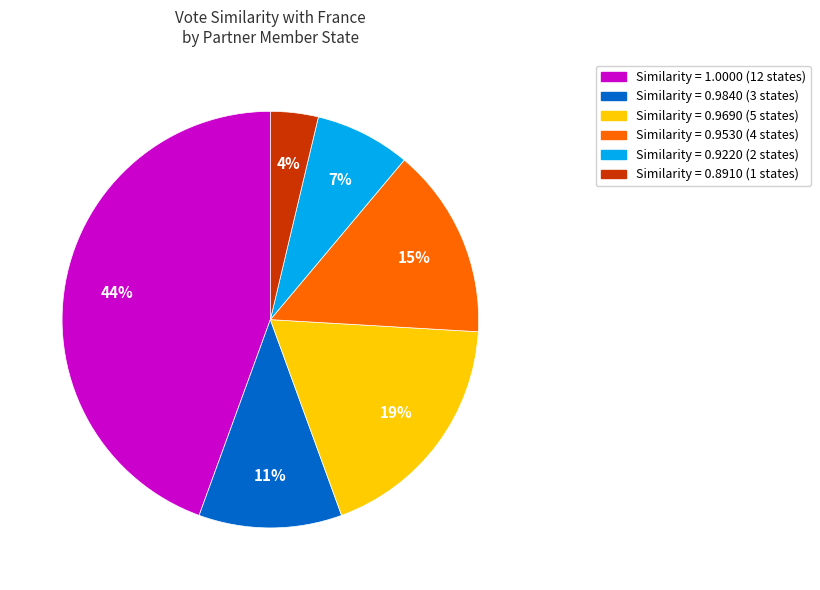

To the nearest percent, what is the average slice percentage?

17%